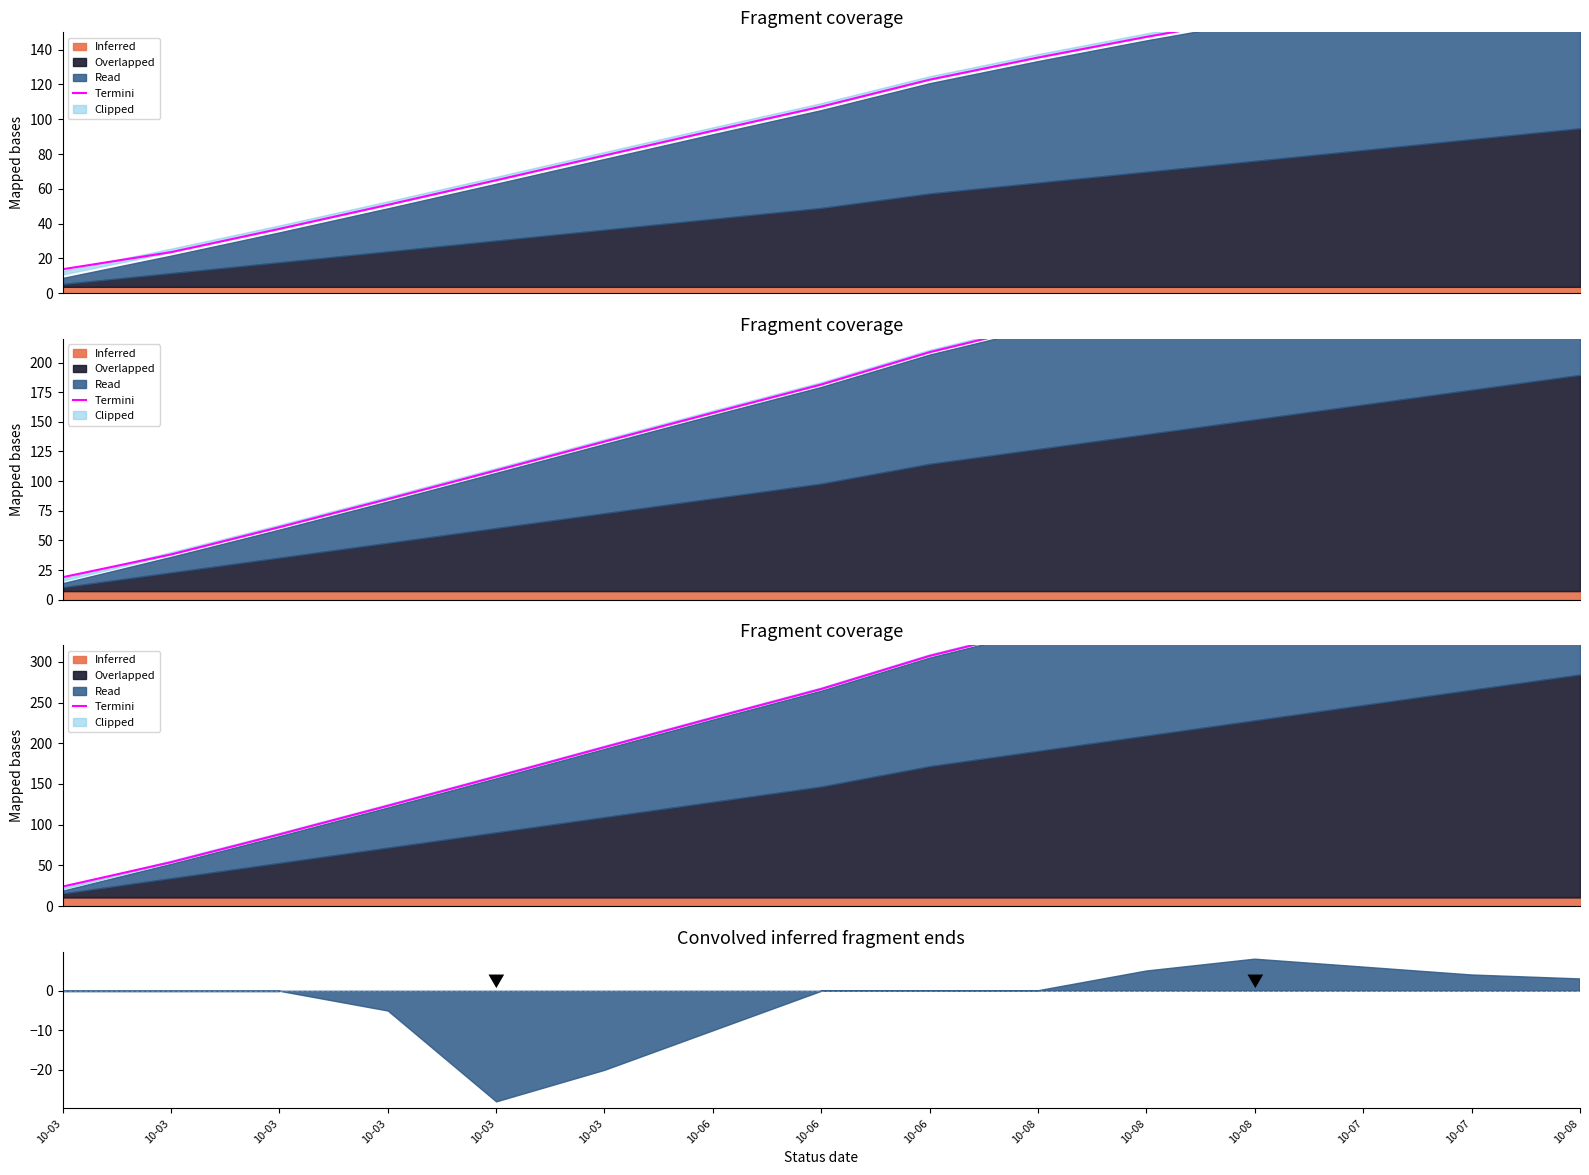

Reading left to right, list all the values displayed in this chart.

10-03=24.1	10-03=54.0	10-03=88.1	10-03=123.2	10-03=159.0	10-03=195.2	10-06=231.2	10-06=266.6	10-06=307.2	10-08=340.2	10-08=371.3	10-08=400.6	10-07=427.8	10-07=453.1	10-08=479.8